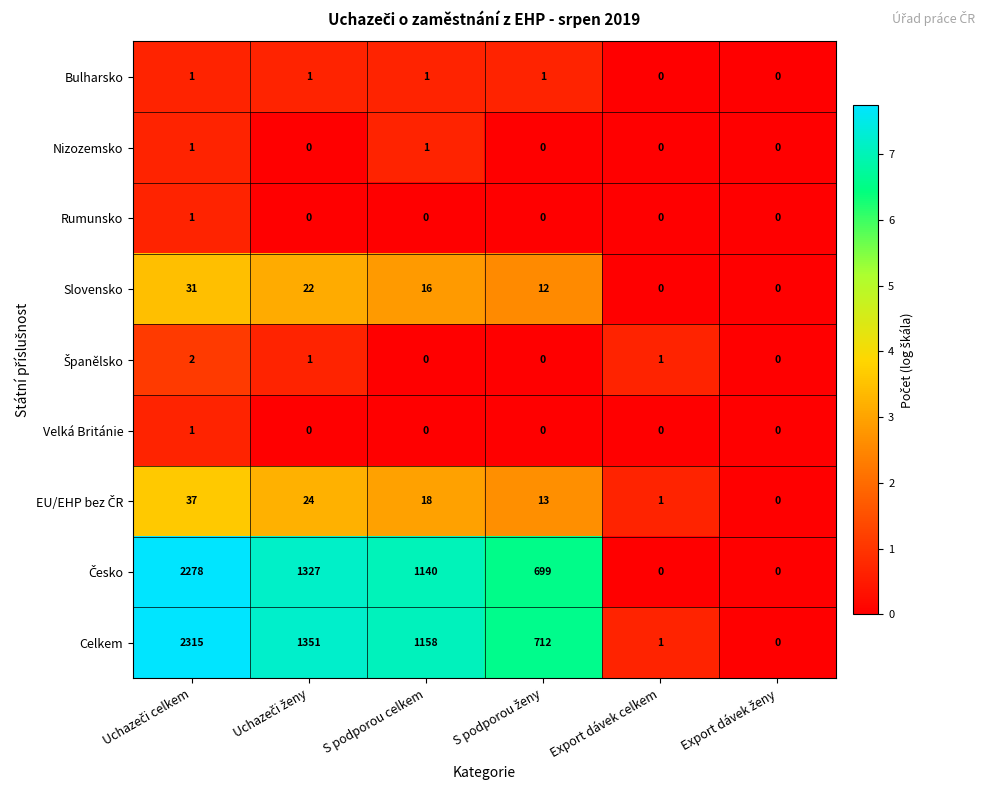

What is the total value across all series at Export dávek celkem?

3